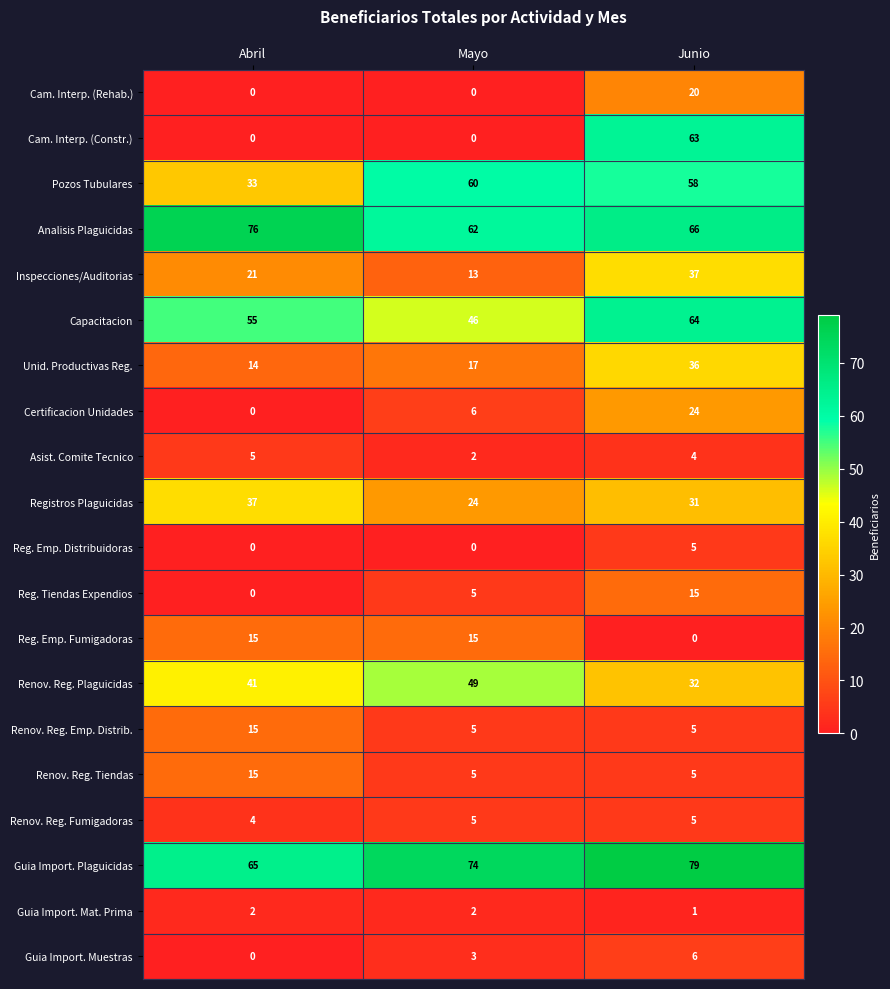

Is it true that Pozos Tubulares equals 13 at Mayo?

False